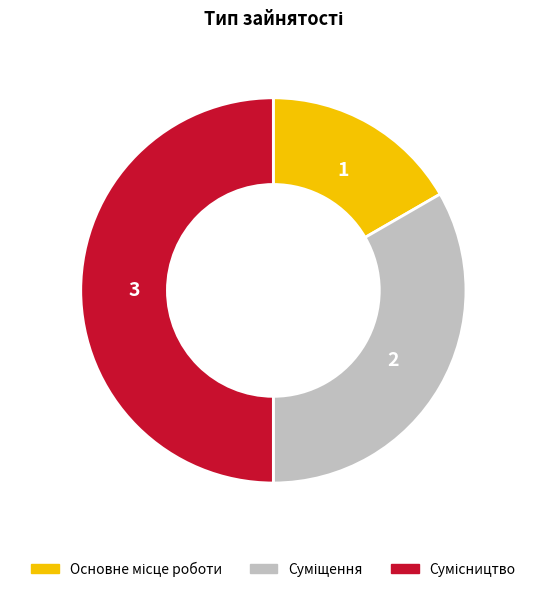

How much of the chart is everything except Суміщення?

66.7%